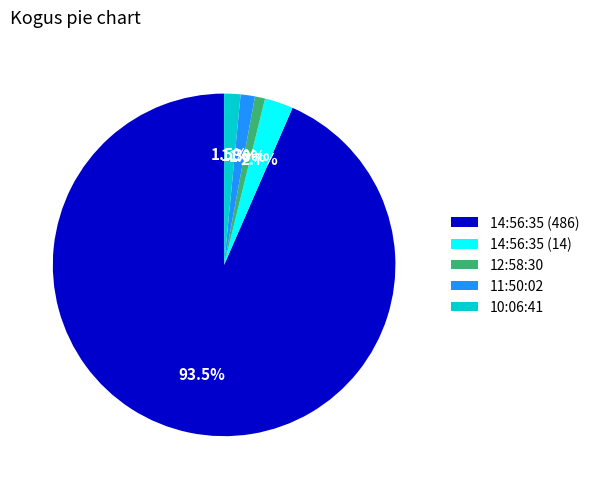

How much of the chart is everything except 11:50:02?

98.7%